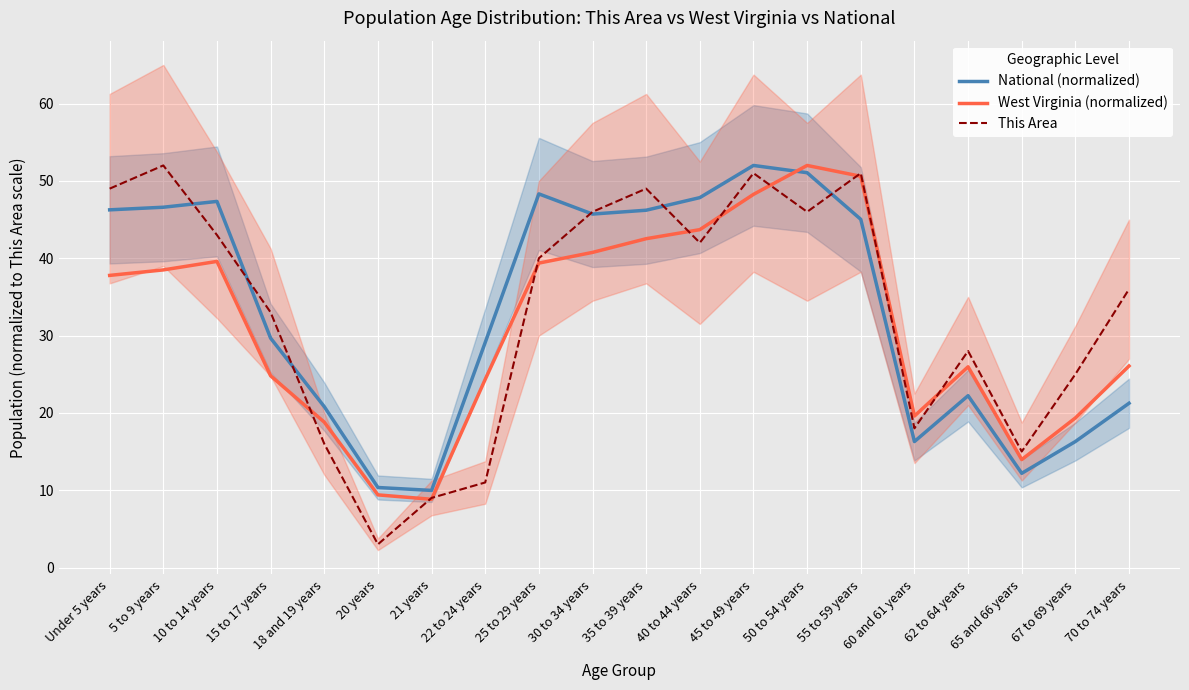

Which series has the largest total across all categories?

National (normalized)